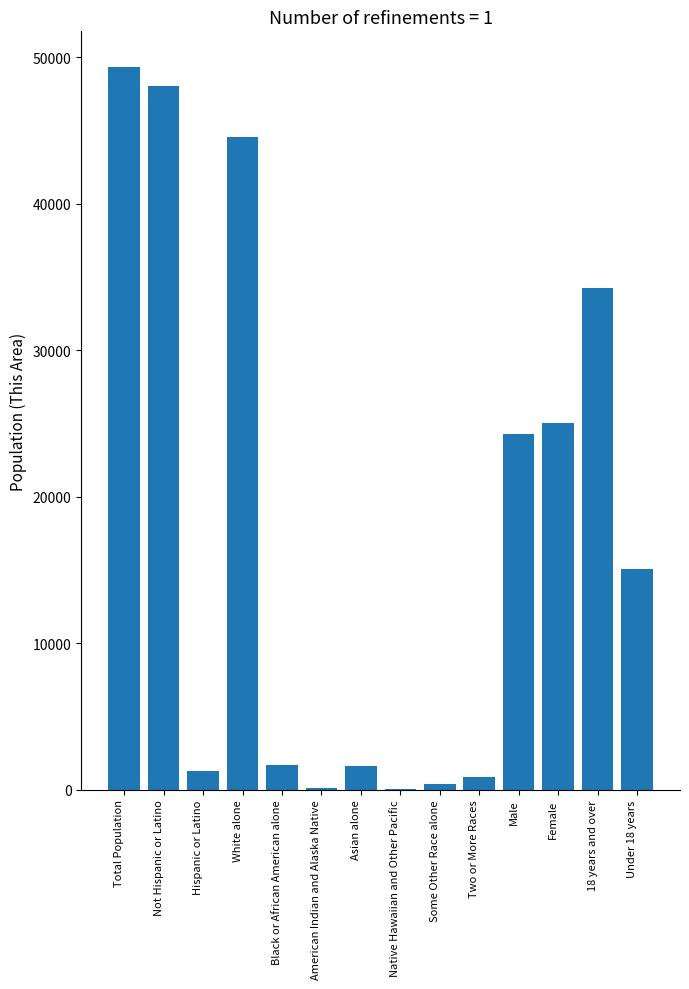

How many distinct data groups are displayed?

1